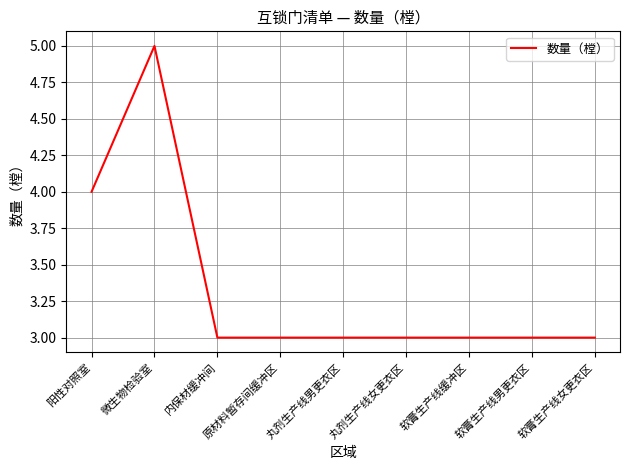

The value at 软膏生产线女更衣区 is 3. True or false?

True